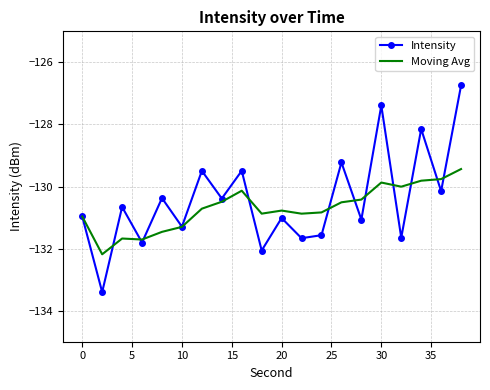

What is the minimum value for Intensity?

-133.4